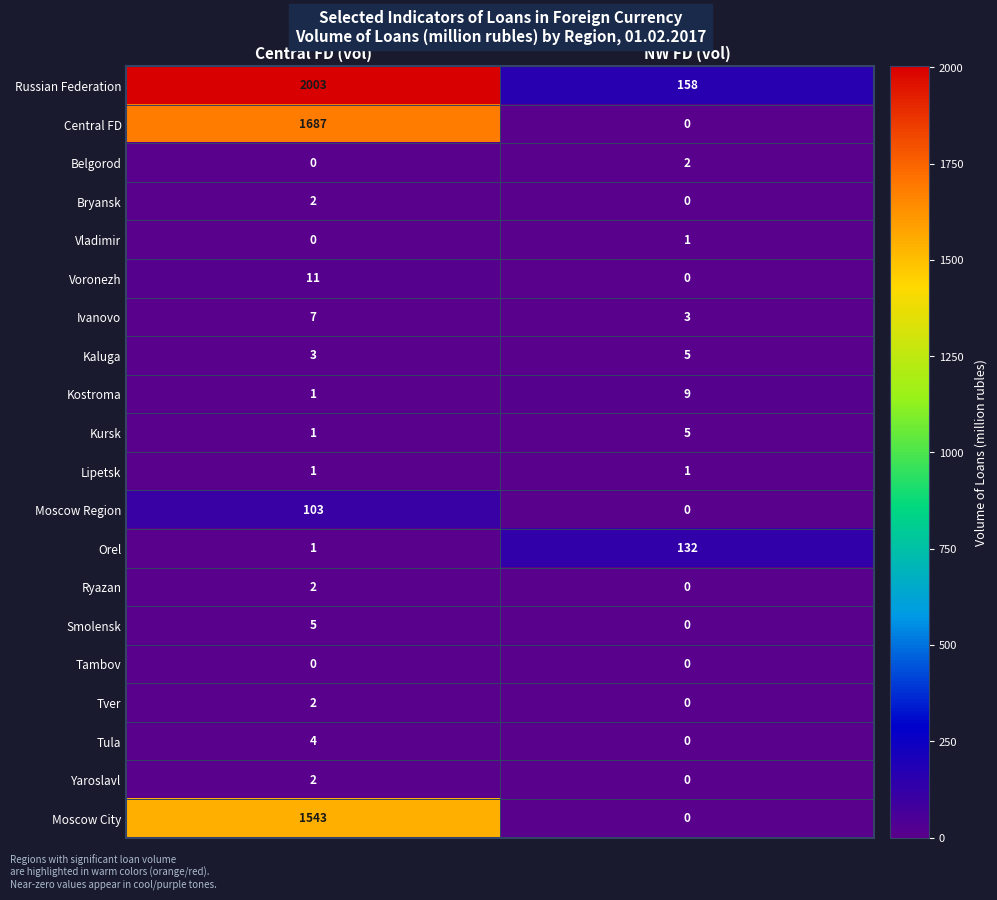

At which label is Moscow City closest to 771?

NW FD (vol)